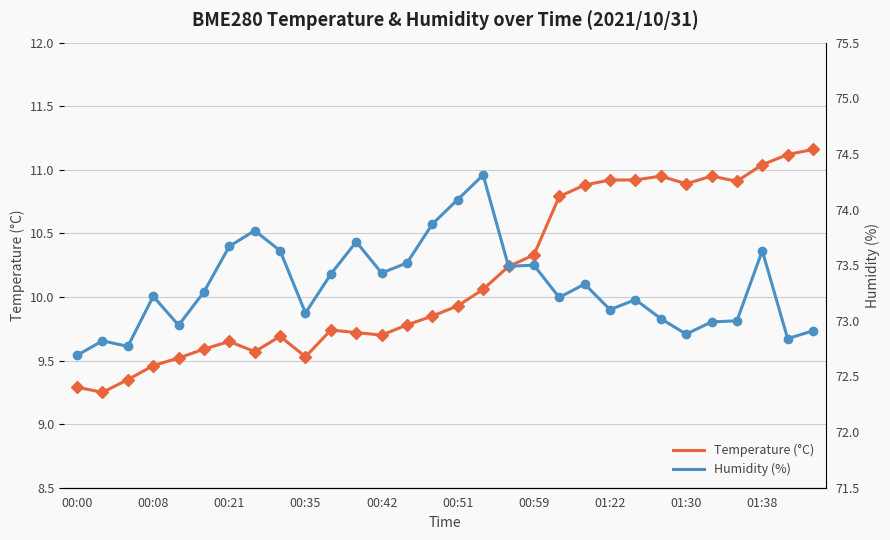

True or false: Temperature (°C) has more than 2 points higher than both neighbors.

True